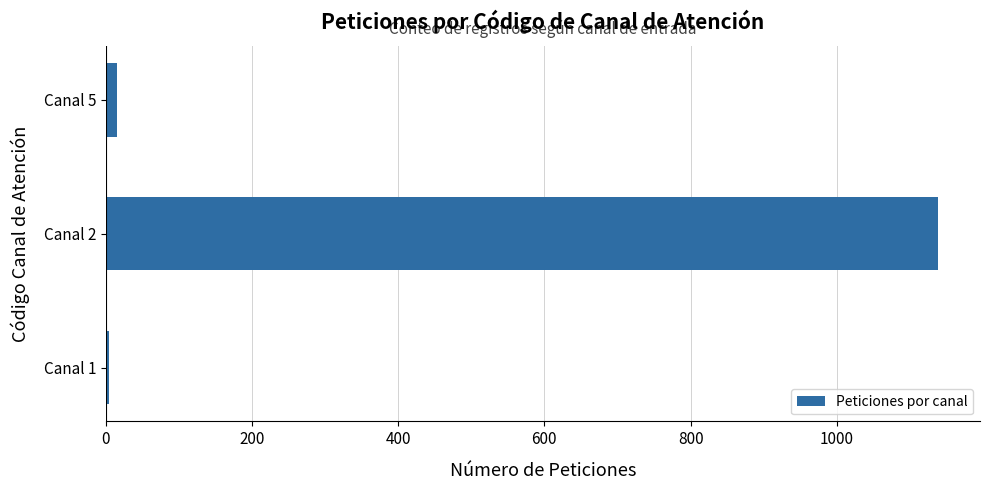

What is the average value?

386